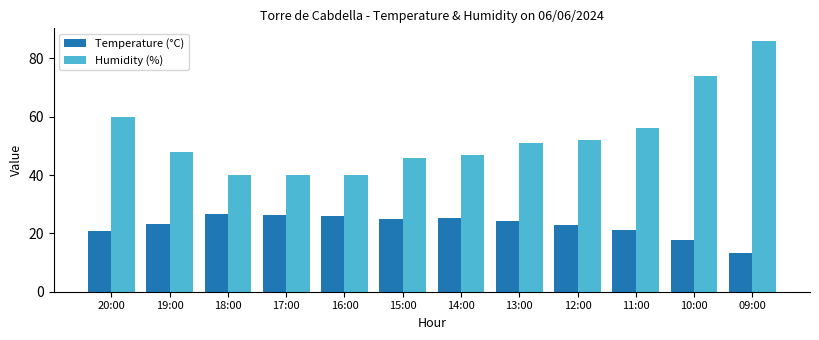

Which series has the largest range (max minus min)?

Humidity (%)